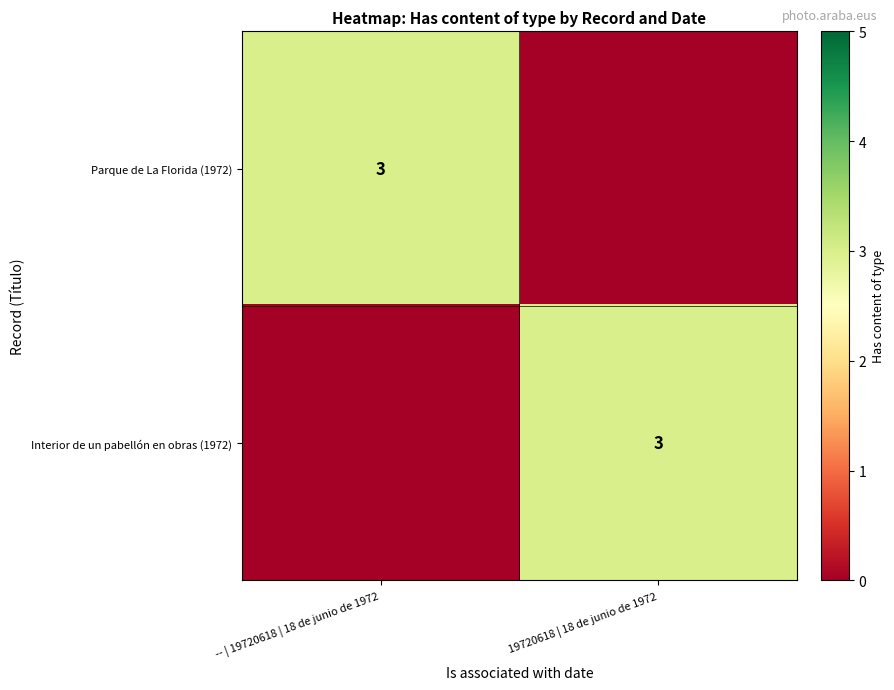

The Parque de La Florida (1972) series shows 3 at -- | 19720618 | 18 de junio de 1972. True or false?

True